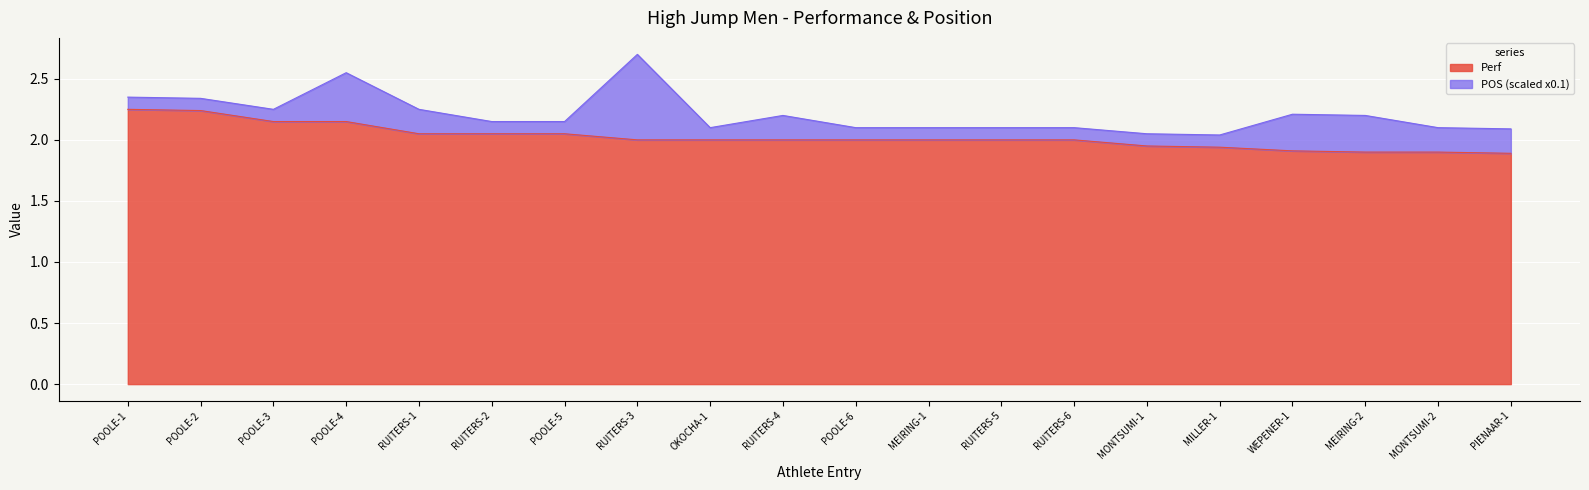

Which label corresponds to the smallest value in the chart?

PIENAAR-1